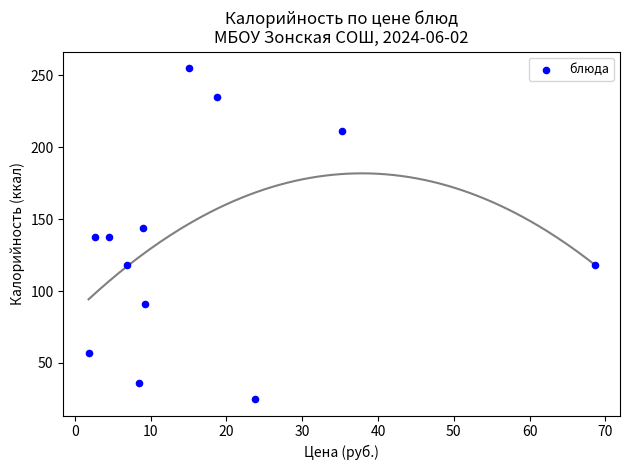

What is the average X value?

17.0